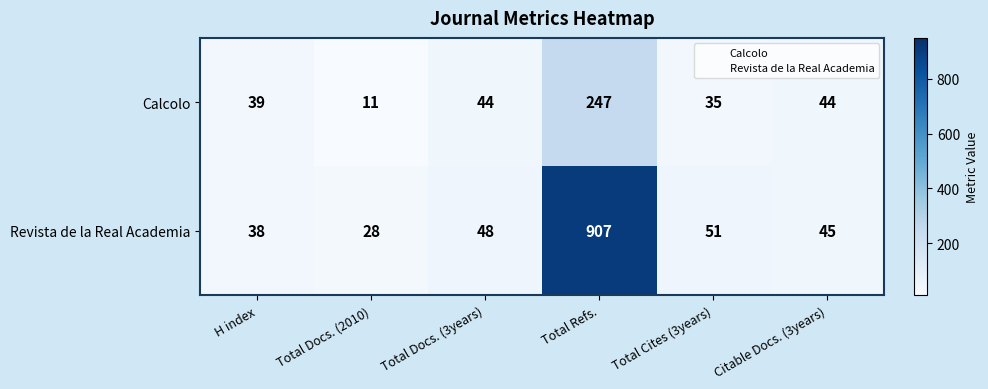

What is the greatest value displayed?

907